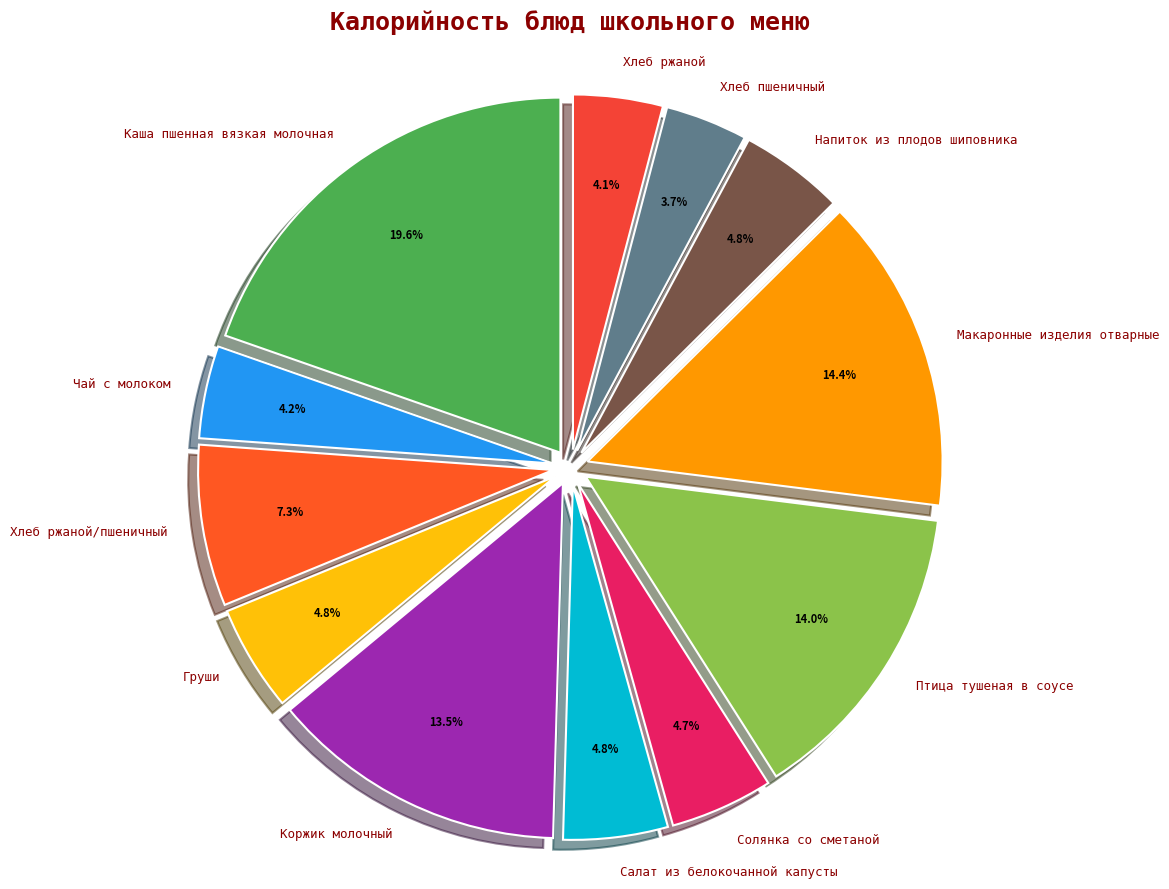

What is the largest slice in the pie chart?

Каша пшенная вязкая молочная